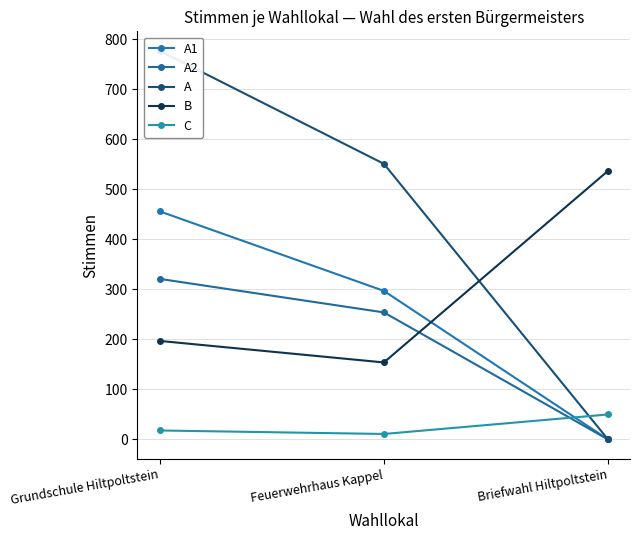

How many data points in A are above 551?

1